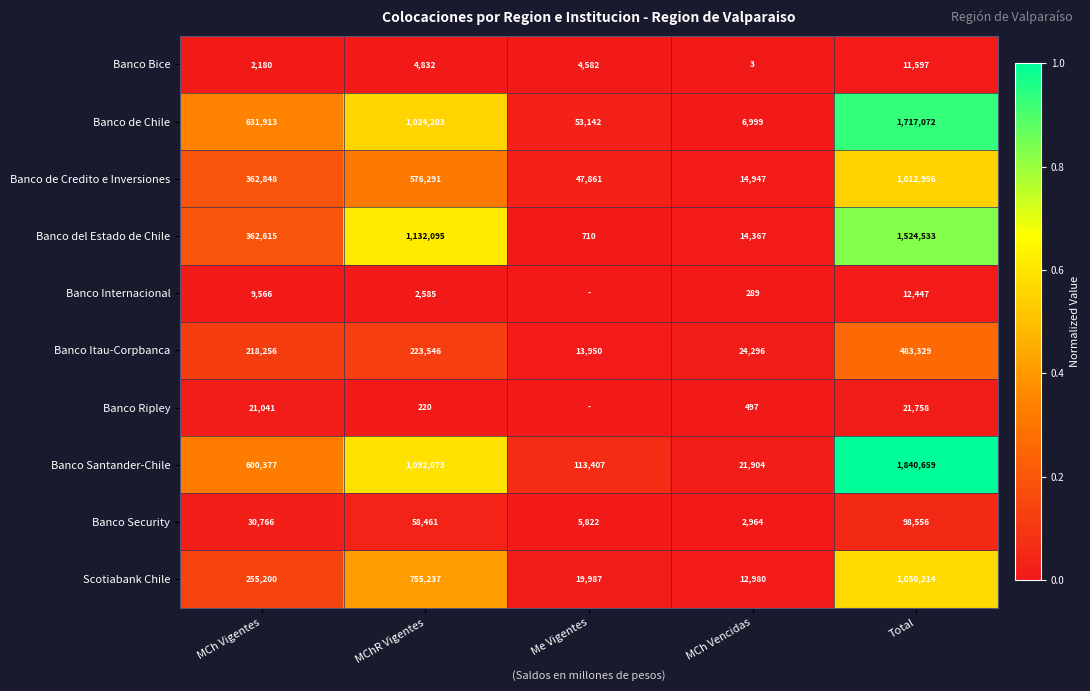

Which category has the lowest value across all series?

Me Vigentes